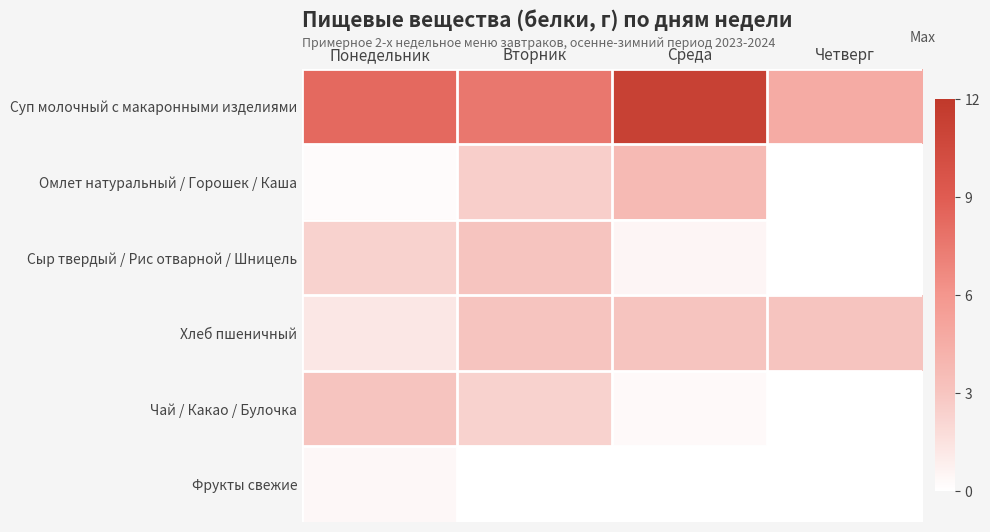

What is the total value across all series at Среда?

18.8